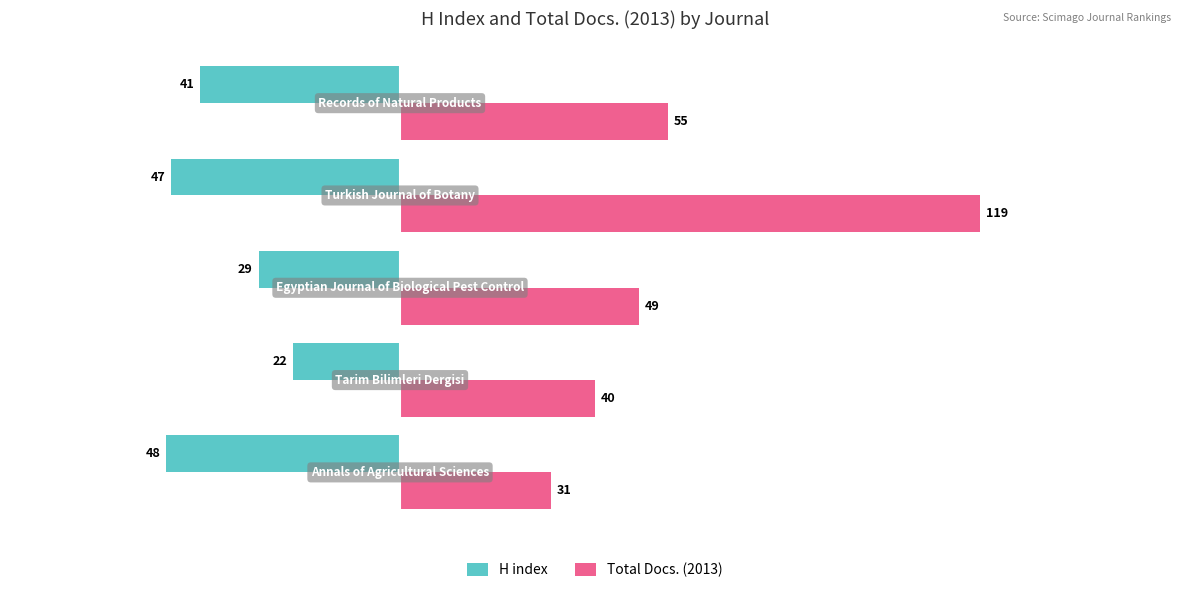

What is the highest value of the Total Docs. (2013) series?

119